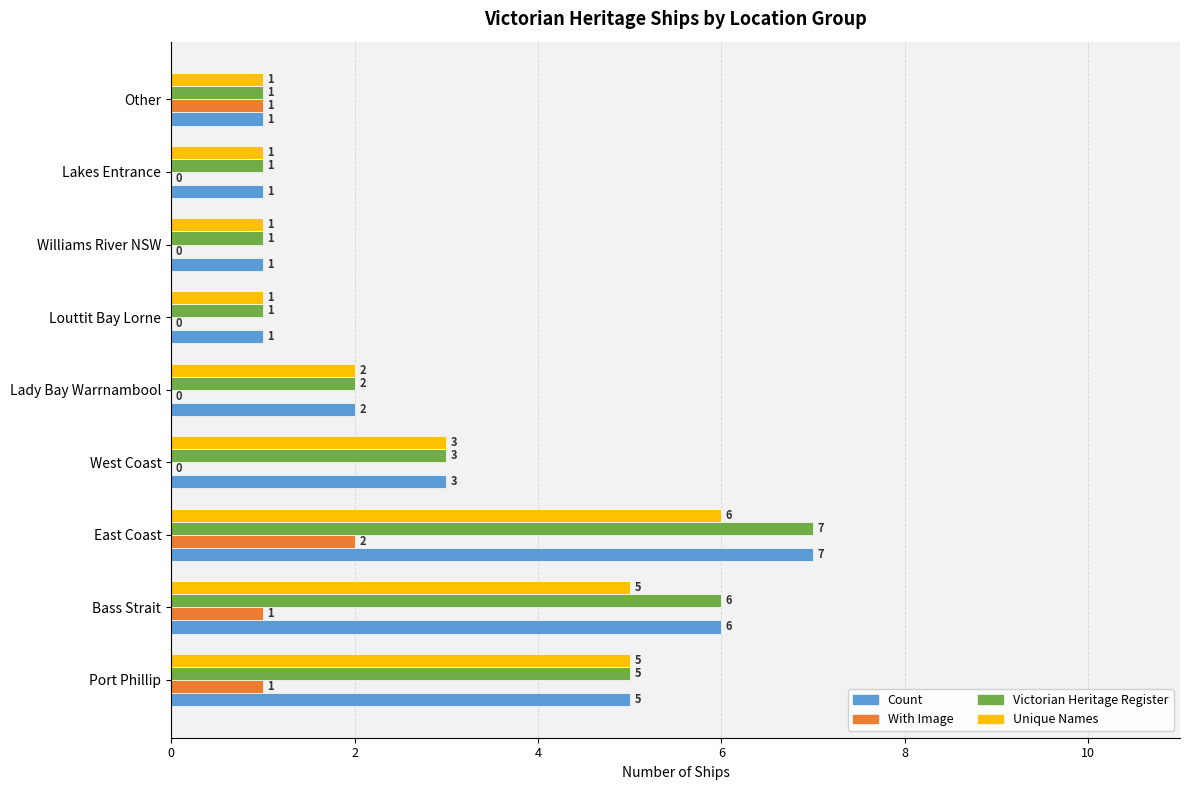

Is it true that With Image equals 1 at West Coast?

False